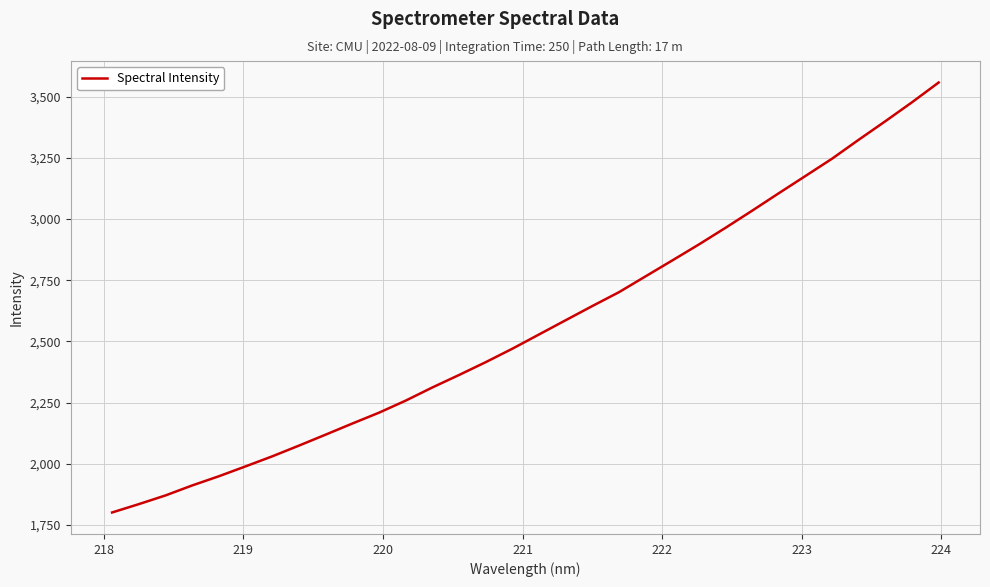

What is the minimum value shown in the chart?

1800.6